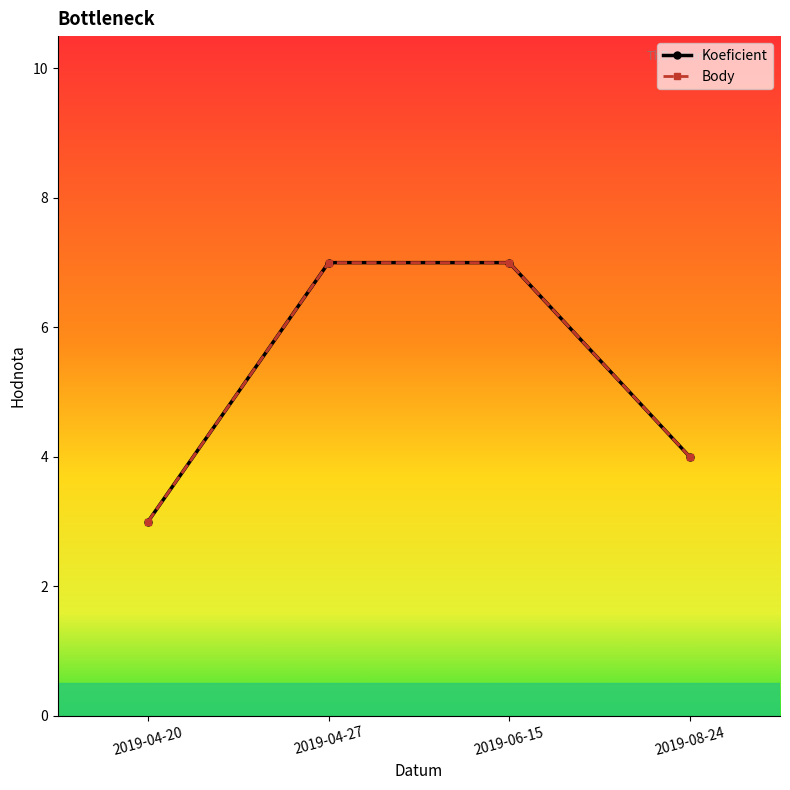

What is the lowest value of the Body series?

3